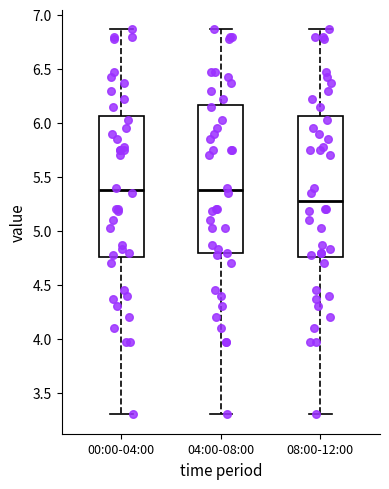

Where does the median line of the box for 04:00-08:00 sit on the y-axis? The values are not printed on the chart, so give them approximately, as read against the axis.

5.40